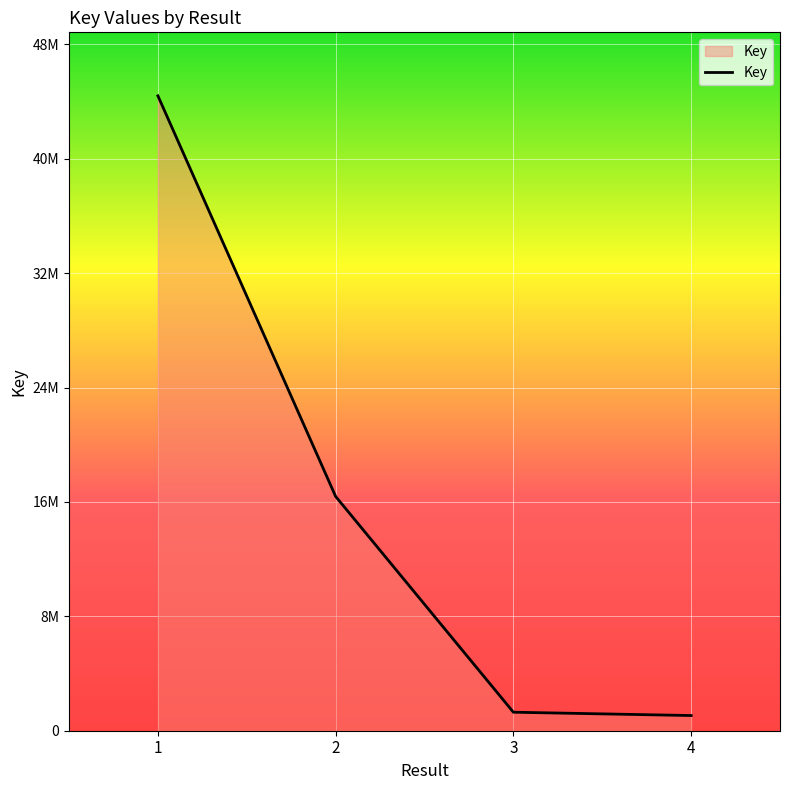

What is the sum of all values?

63148333